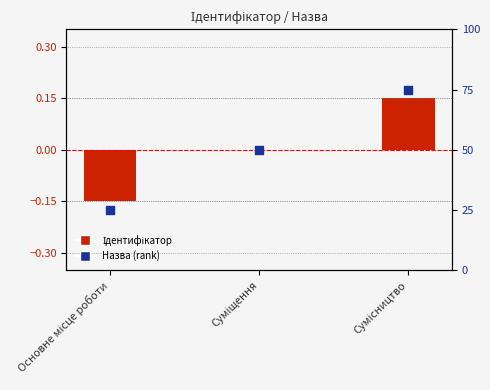

What is the total value across all series at Суміщення?

50.0